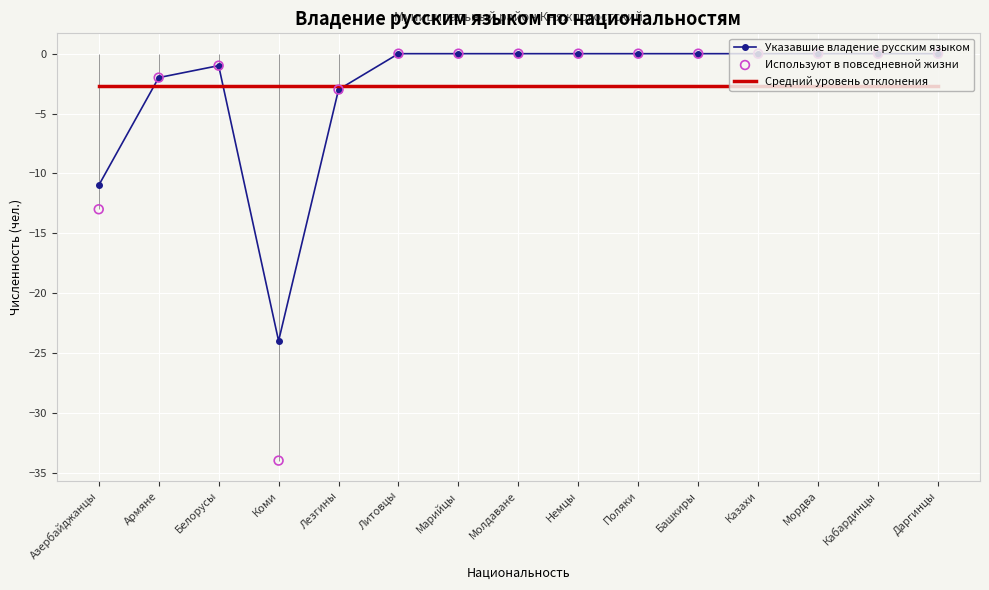

What are all the series names shown in the legend?

Указавшие владение русским языком, Средний уровень отклонения, Используют в повседневной жизни